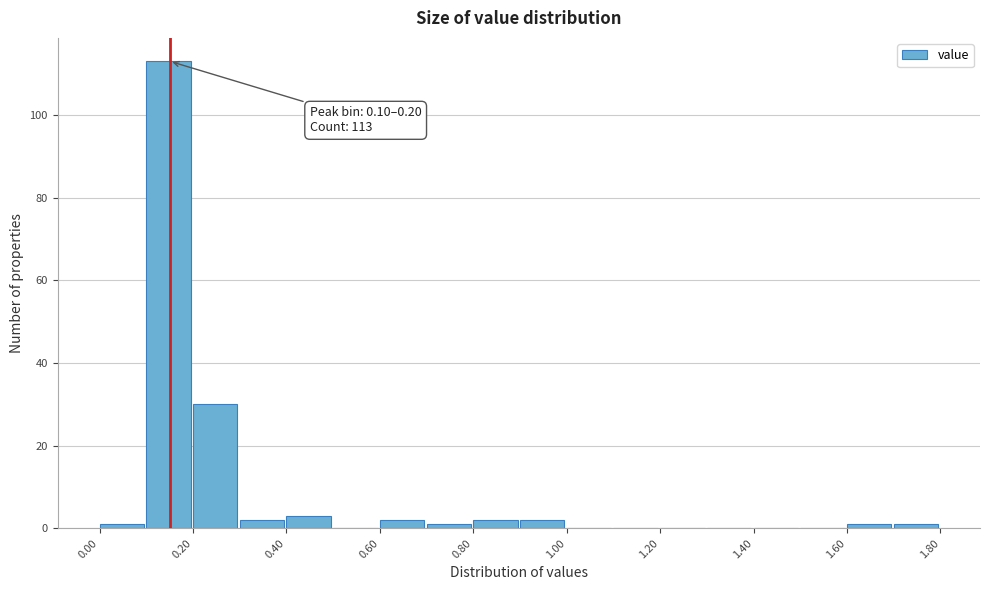

Over which range of the x-axis is the bar tallest?

0.1 to 0.2